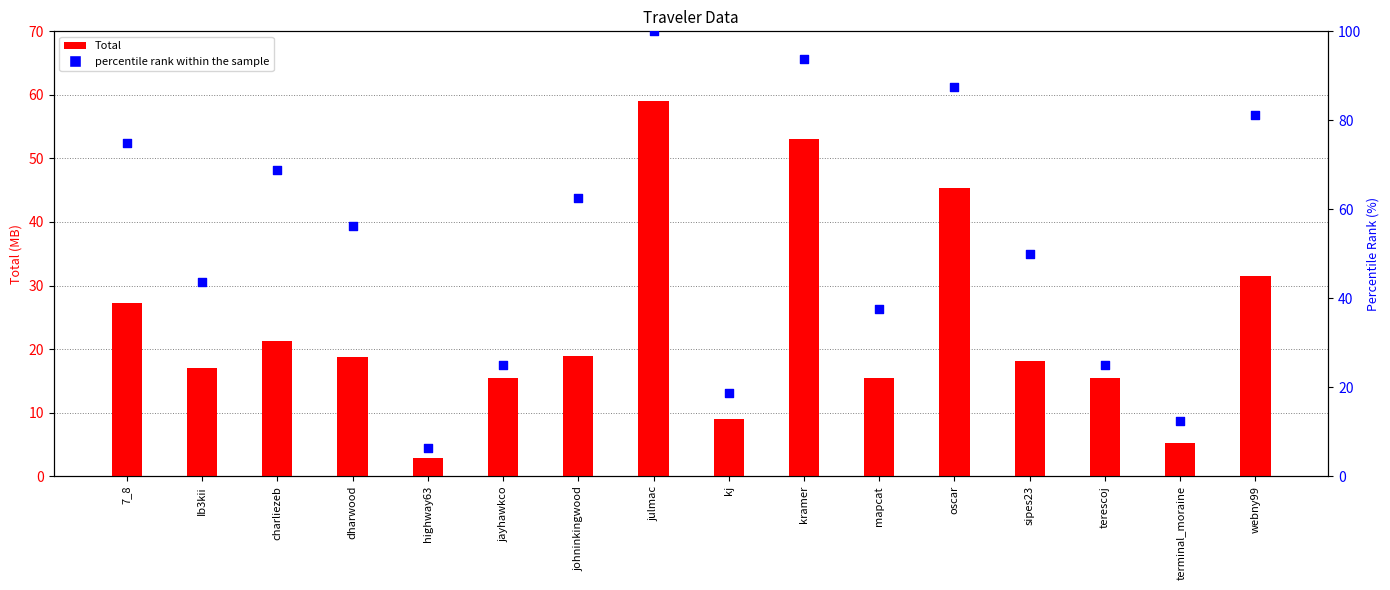

Which series has the largest Y range (max minus min)?

percentile rank within the sample